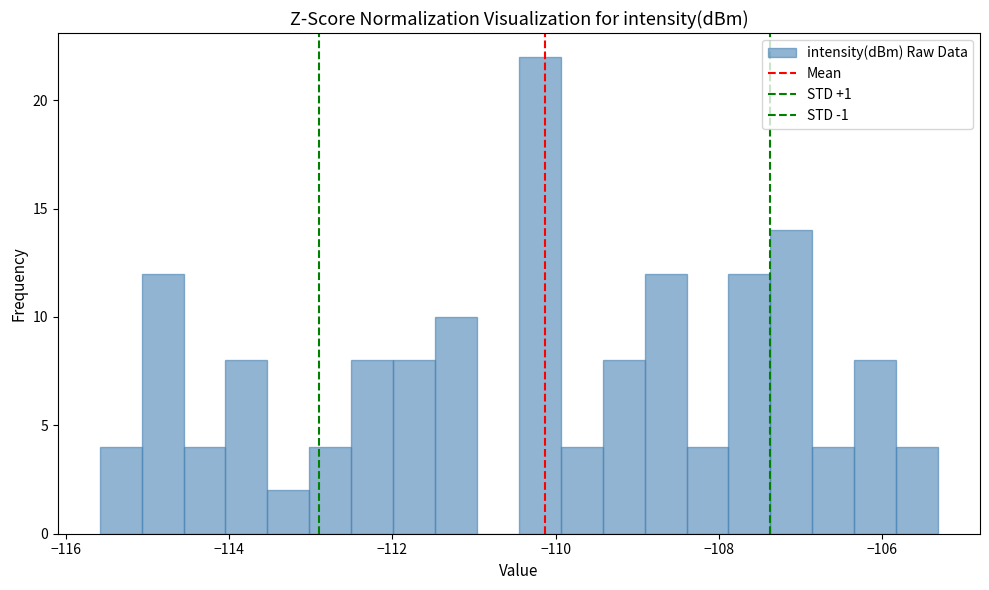

Read against the x-axis, roughly where is the centre of the tallest bar?

-110.2